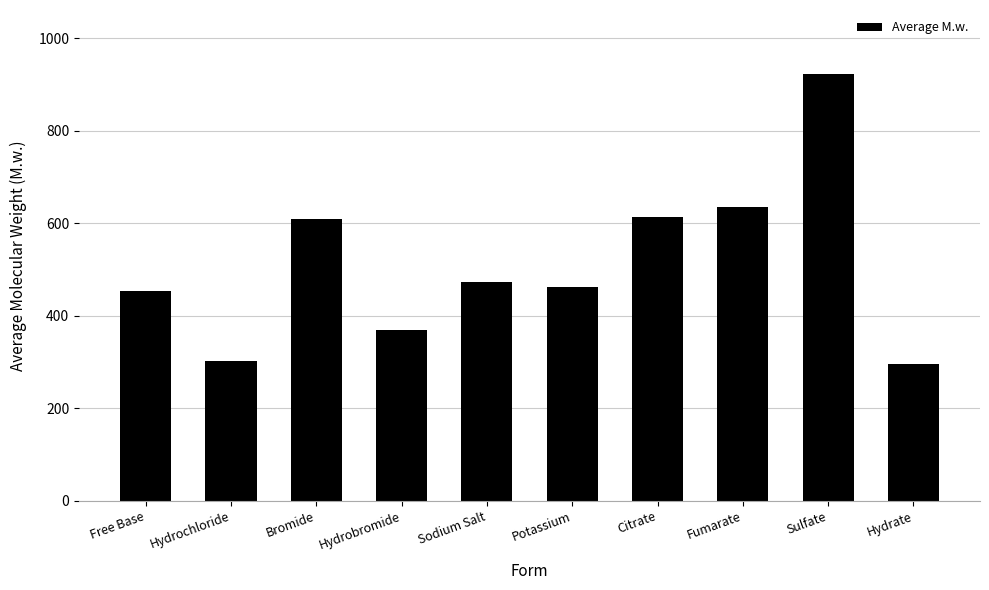

What is the average value?

513.7